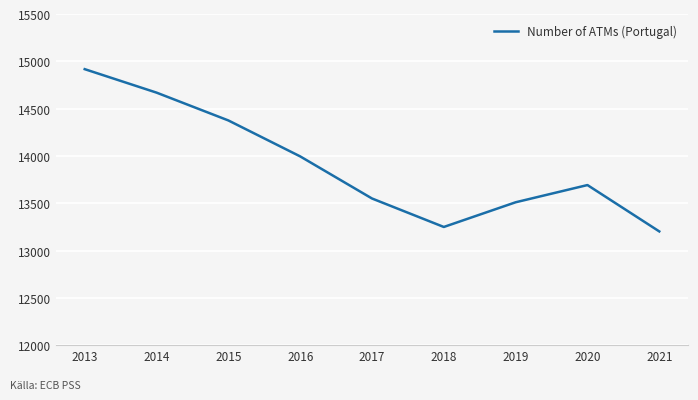

The value at 2015 is 20282. True or false?

False